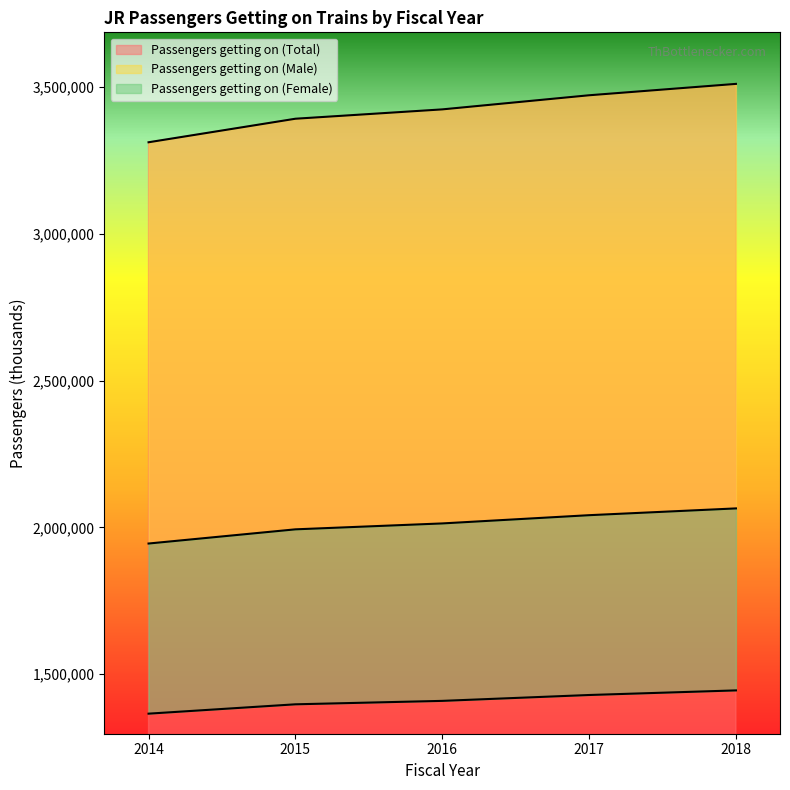

Rank the categories by Passengers getting on (Total) value from highest to lowest.

2018, 2017, 2016, 2015, 2014